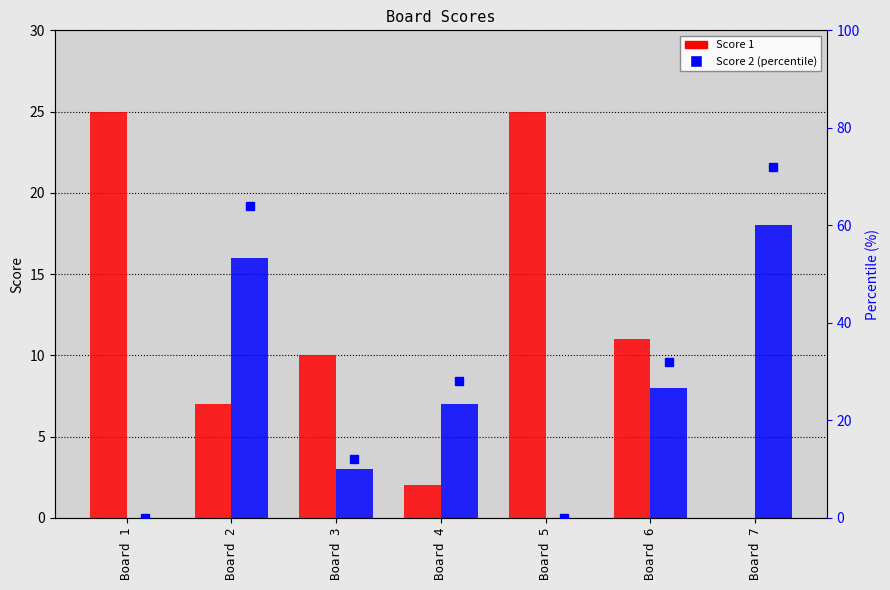

What is the difference between the Score 2 values at Board 5 and Board 7?

18